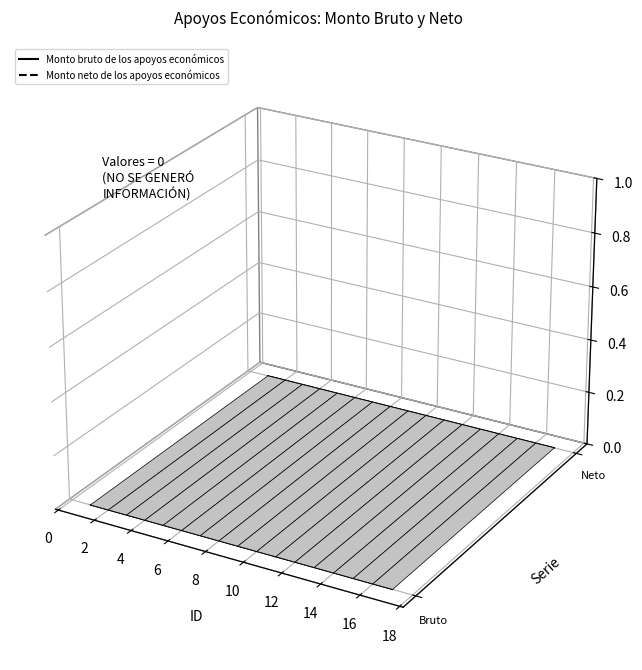

True or false: Monto bruto de los apoyos económicos and Monto neto de los apoyos económicos cross at least once.

False